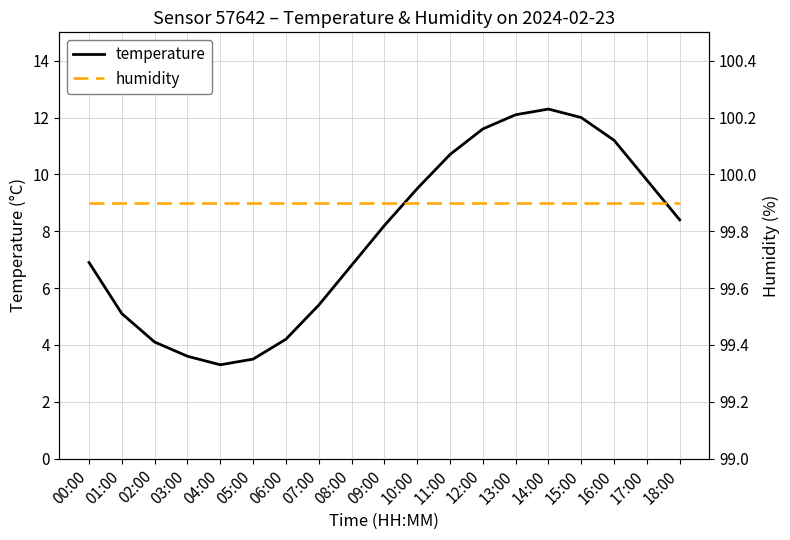

Rank the series by their average value, from highest to lowest.

humidity, temperature